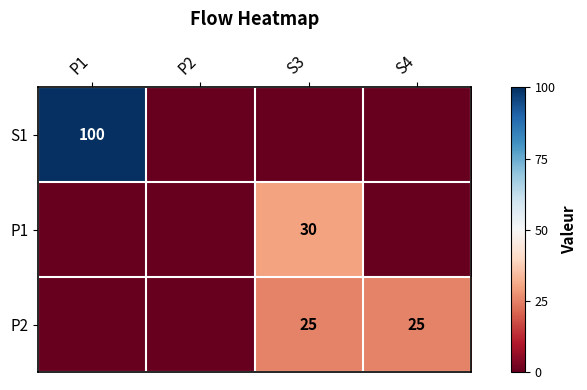

True or false: P1 has a value of 30 at S3.

True